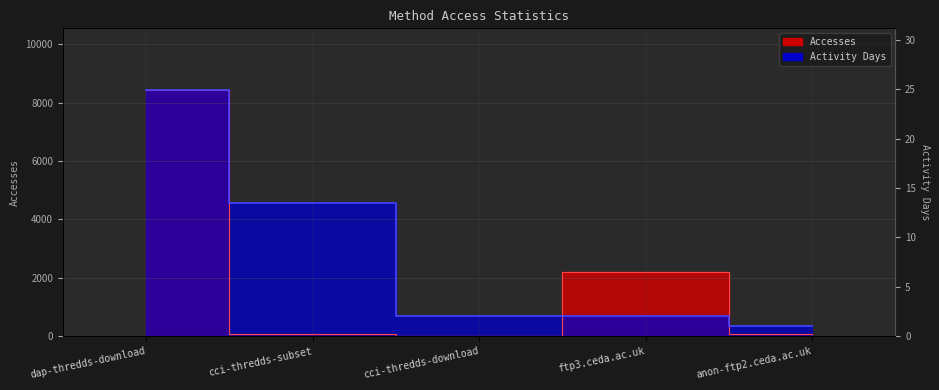

True or false: Activity Days and Accesses cross at least once.

True